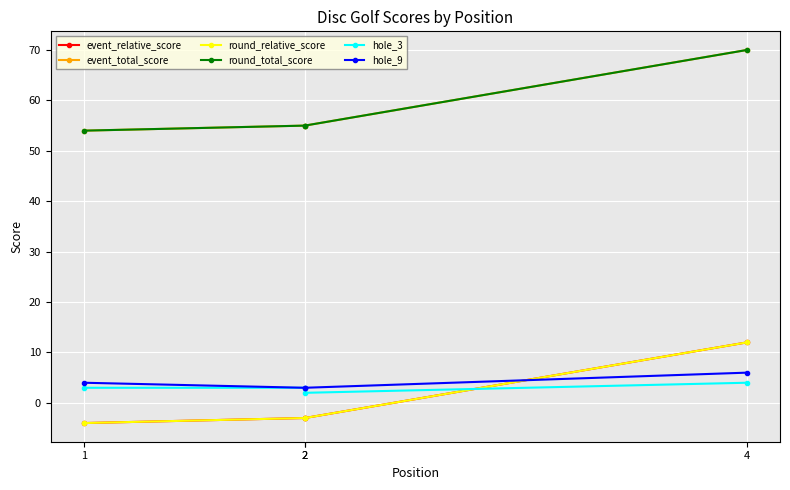

At which label is hole_9 closest to 4?

1